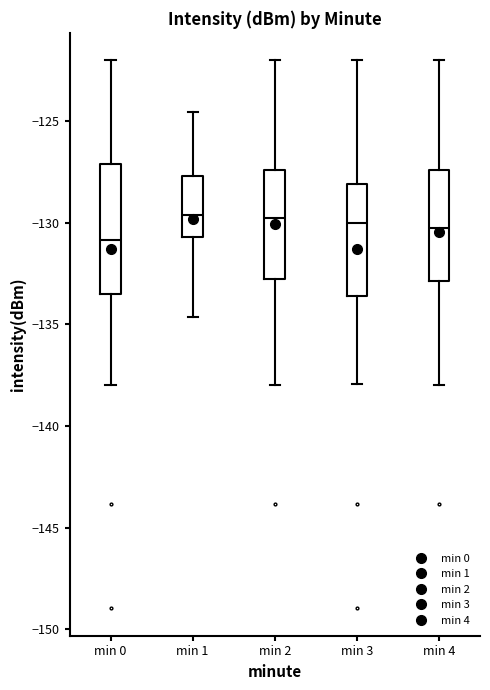

Where is the lower edge of the box for min 2 on the y-axis? The values are not printed on the chart, so give them approximately, as read against the axis.

-133.0